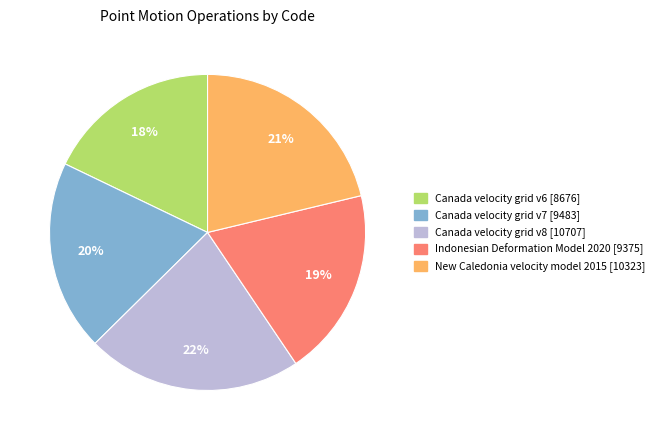

What percentage is the Indonesian Deformation Model 2020 slice, to the nearest percent?

19%